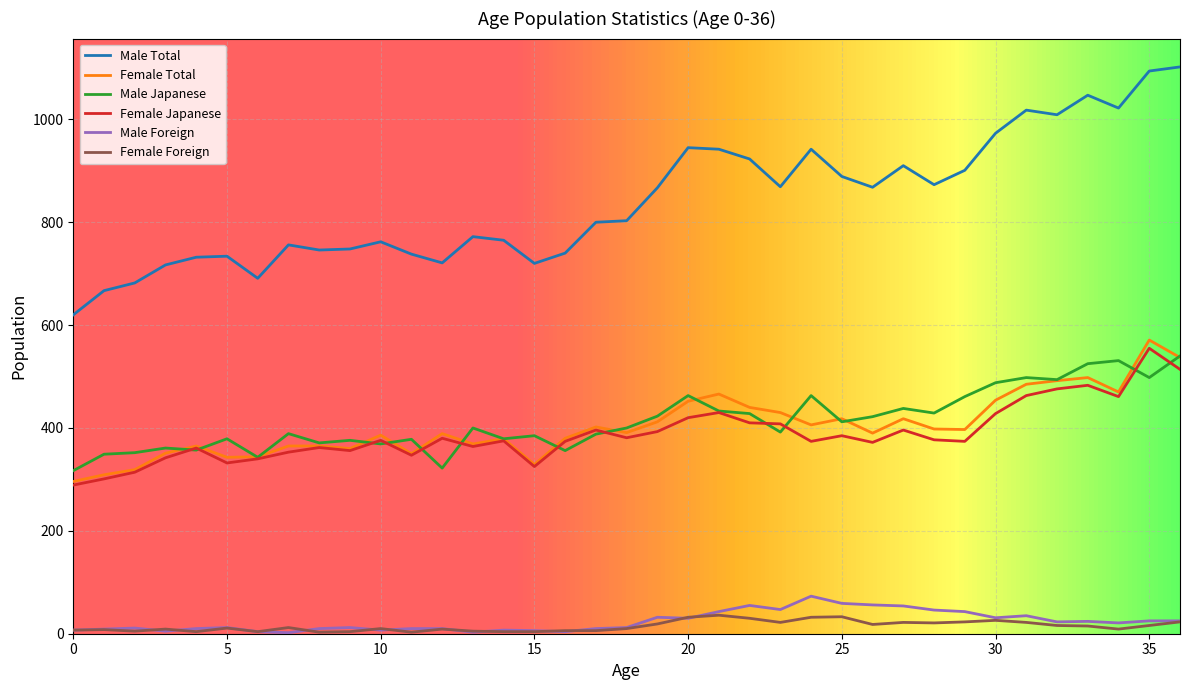

What is the lowest value of the Male Total series?

620